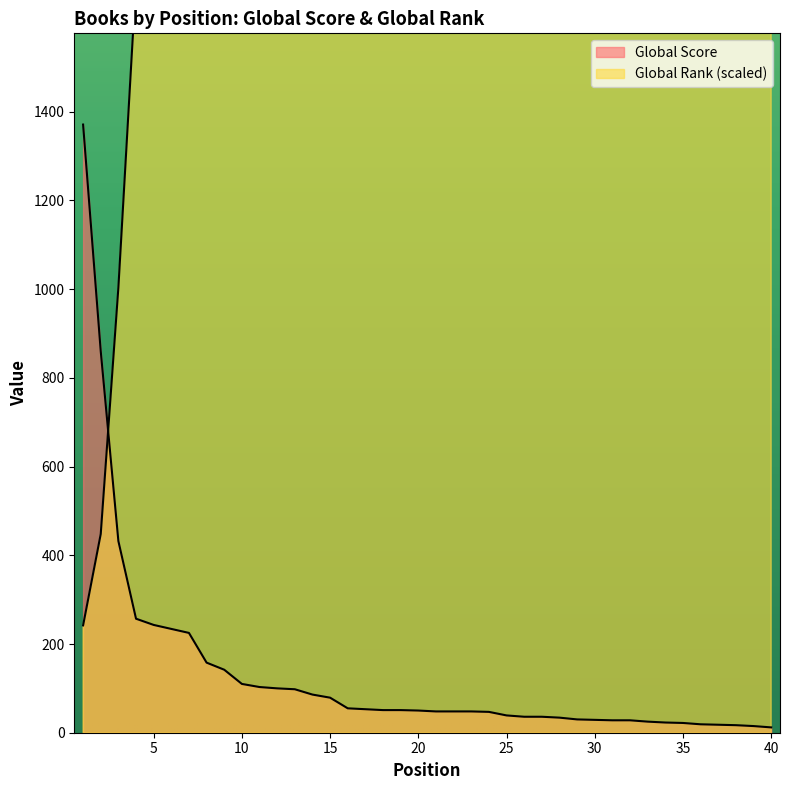

What is the sum of the Global Score values at 35 and 18?

73.0